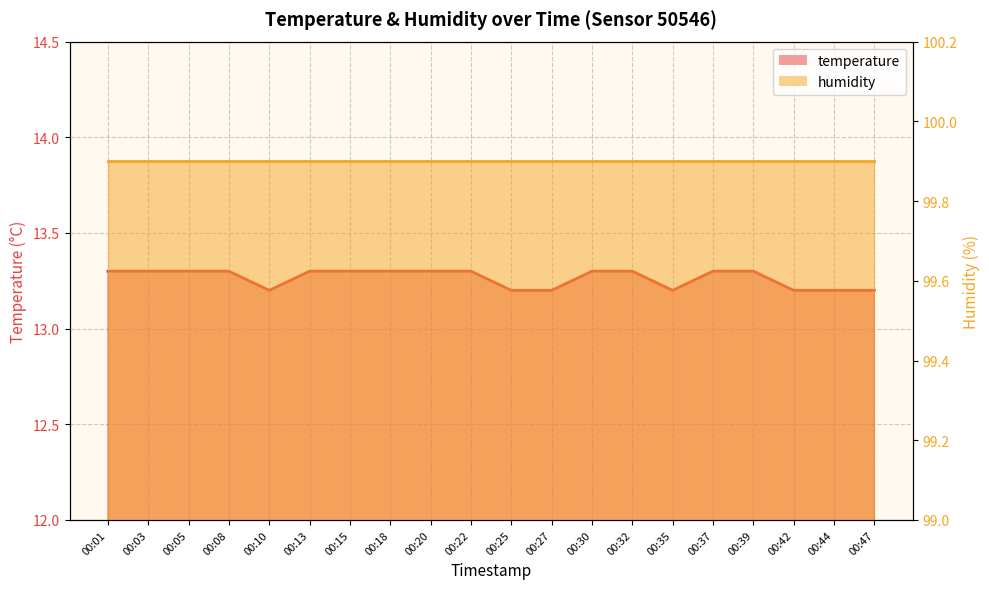

What is the difference between the second highest and minimum values?

0.1